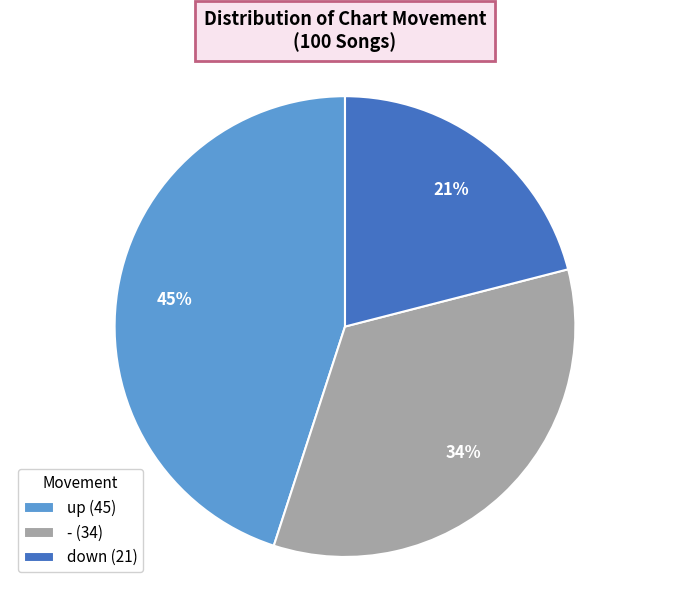

Is there a majority slice in this chart?

No